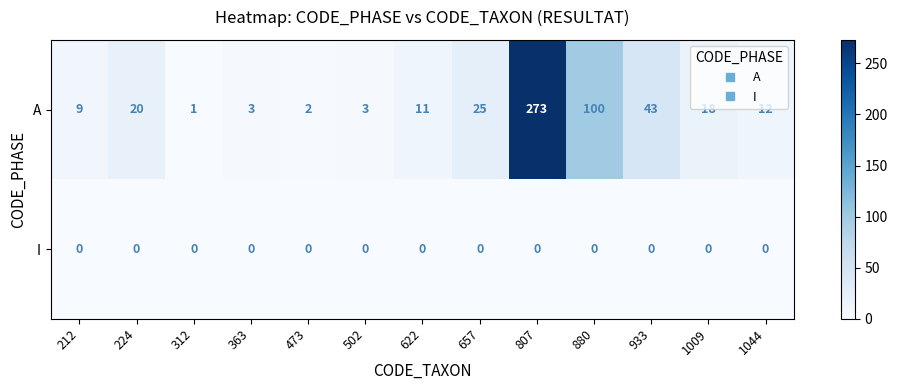

True or false: A has a value of 30 at 1009.

False